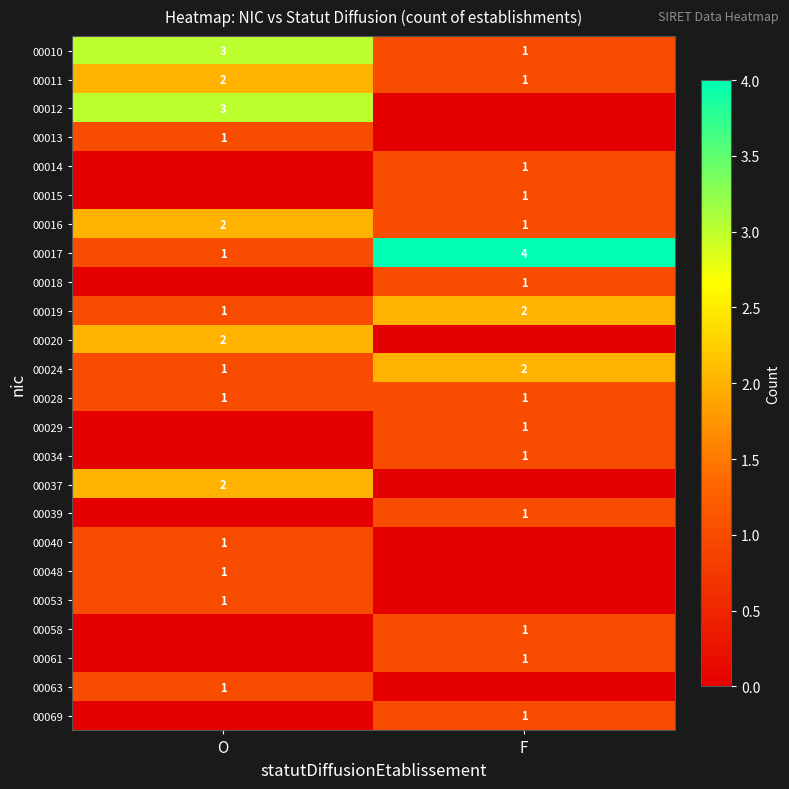

At which category is the sum across all series the highest?

O